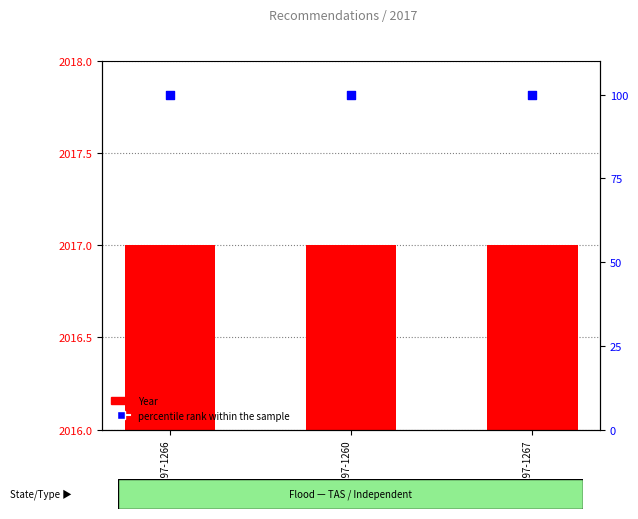

Which series has the widest spread of Y values?

Year